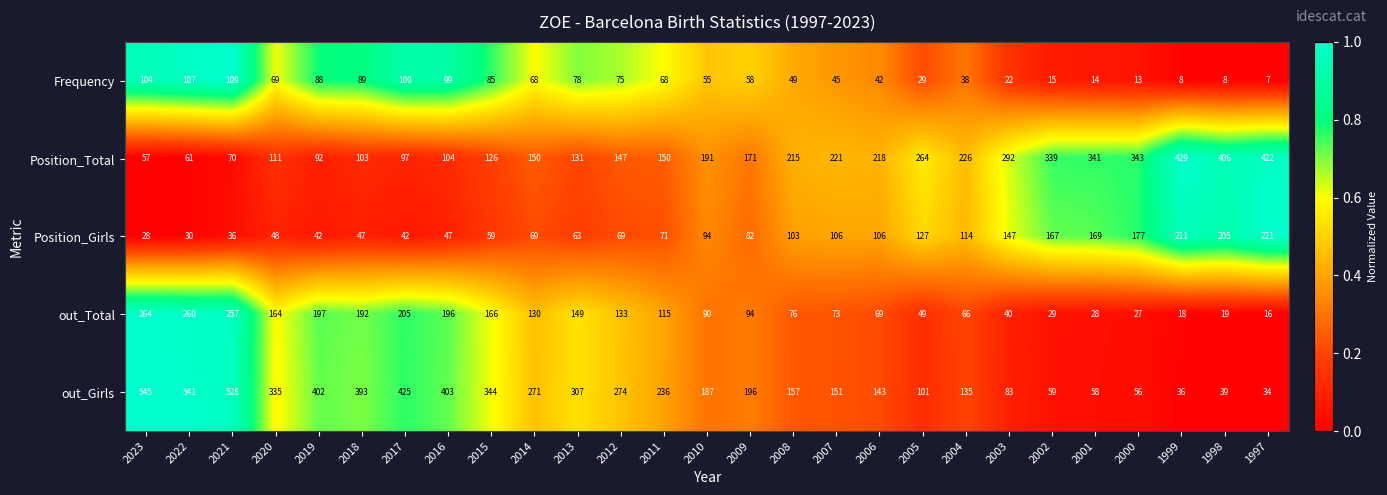

Which series has the largest total across all categories?

out_Girls